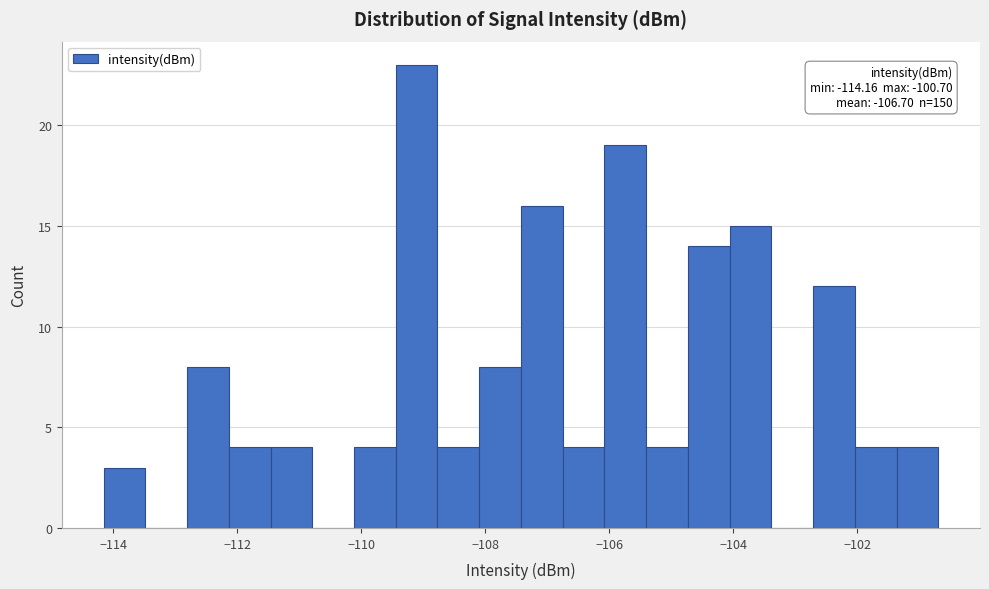

Read against the x-axis, roughly where is the centre of the tallest bar?

-109.2